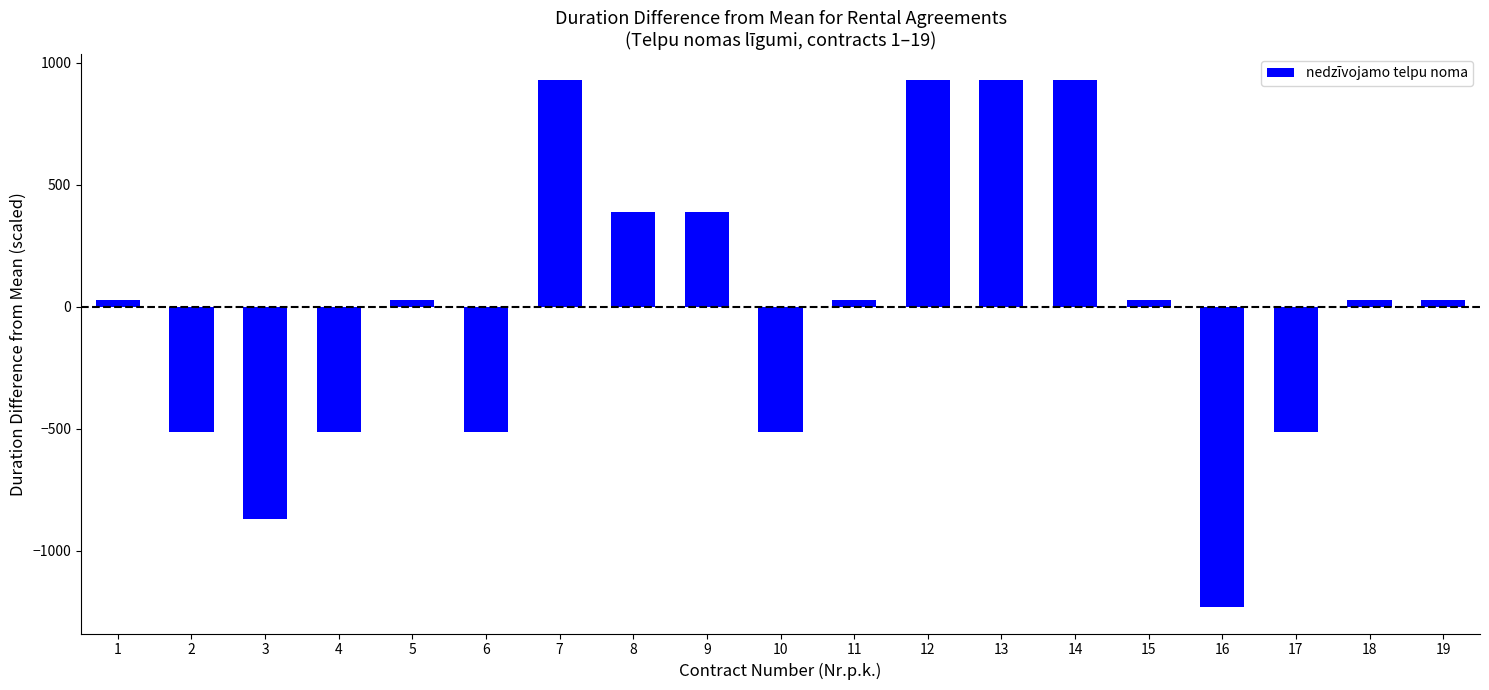

How many positive values are there?

12